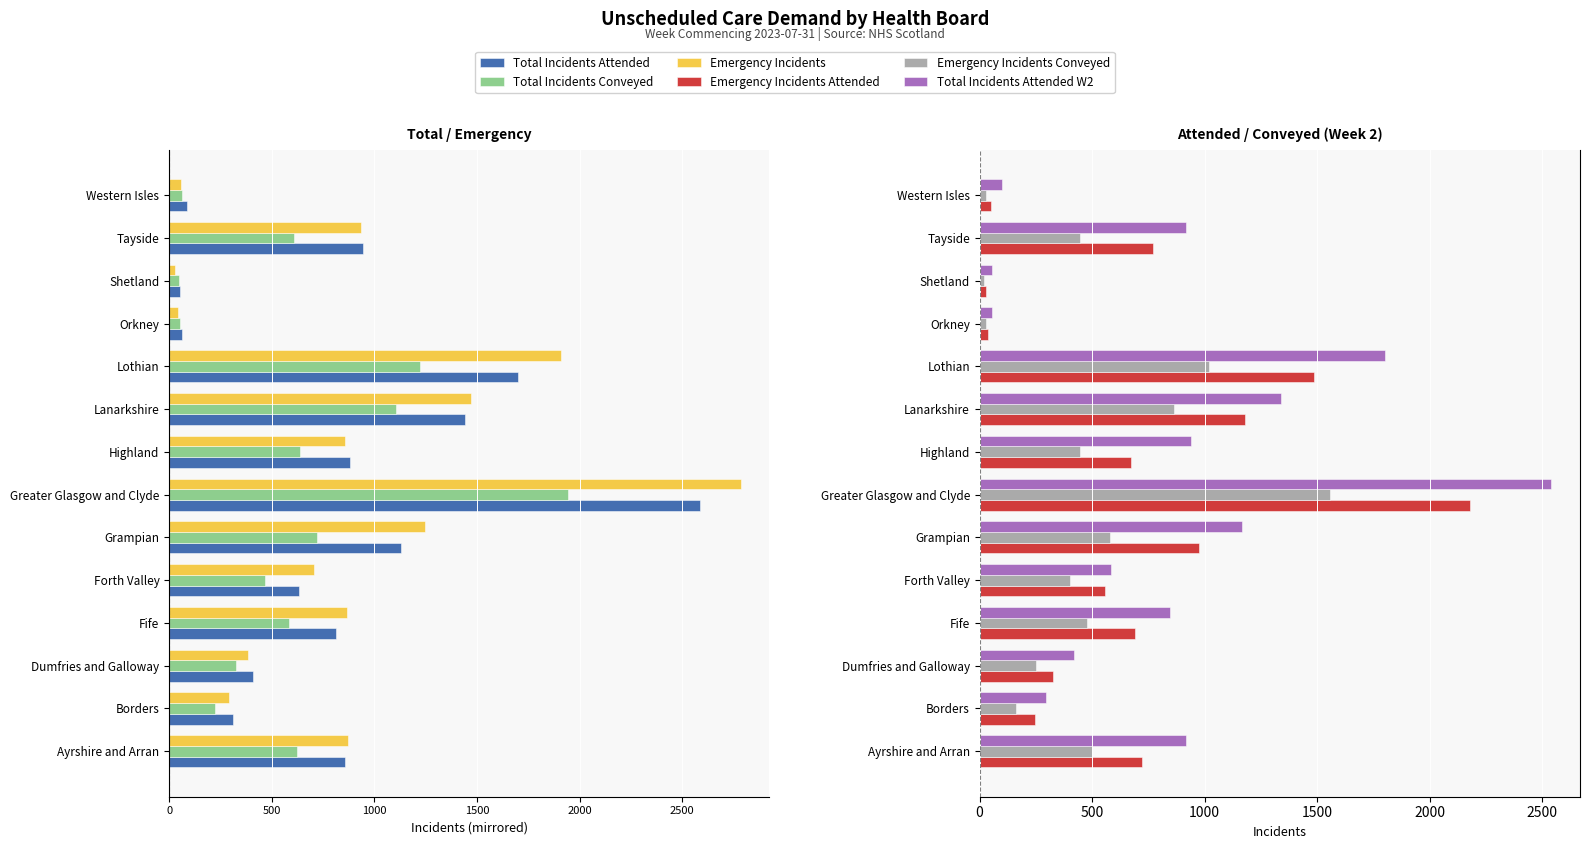

What is the difference between the second highest and minimum values in the Total Incidents Attended W2 series?

1746